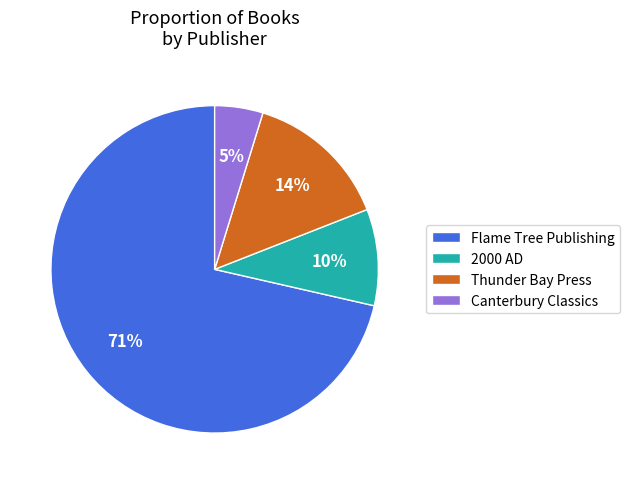

What is the ratio of the value at 2000 AD to the value at Canterbury Classics?

2.0